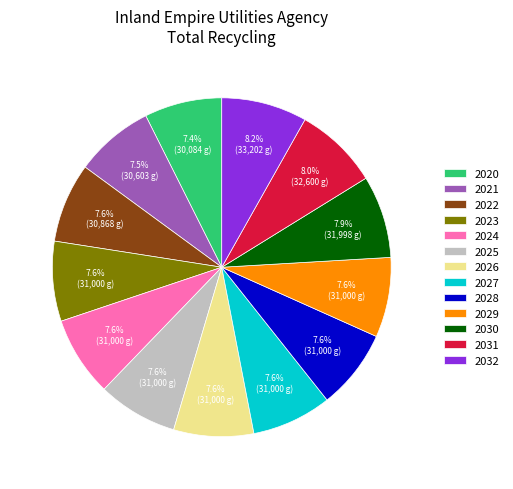

What percentage do 2025 and 2032 together represent?

15.8%